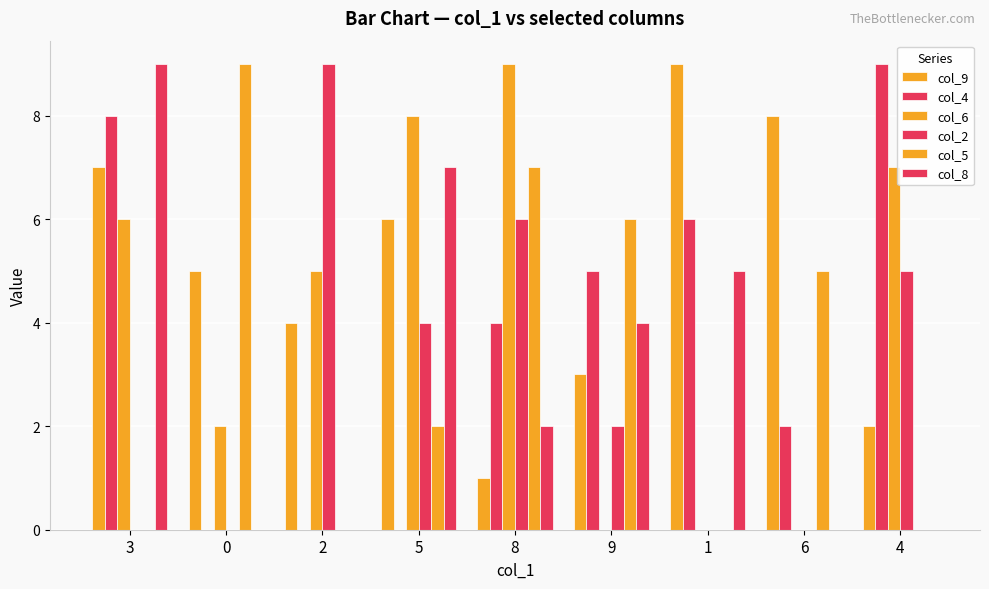

How many series are shown in this chart?

6